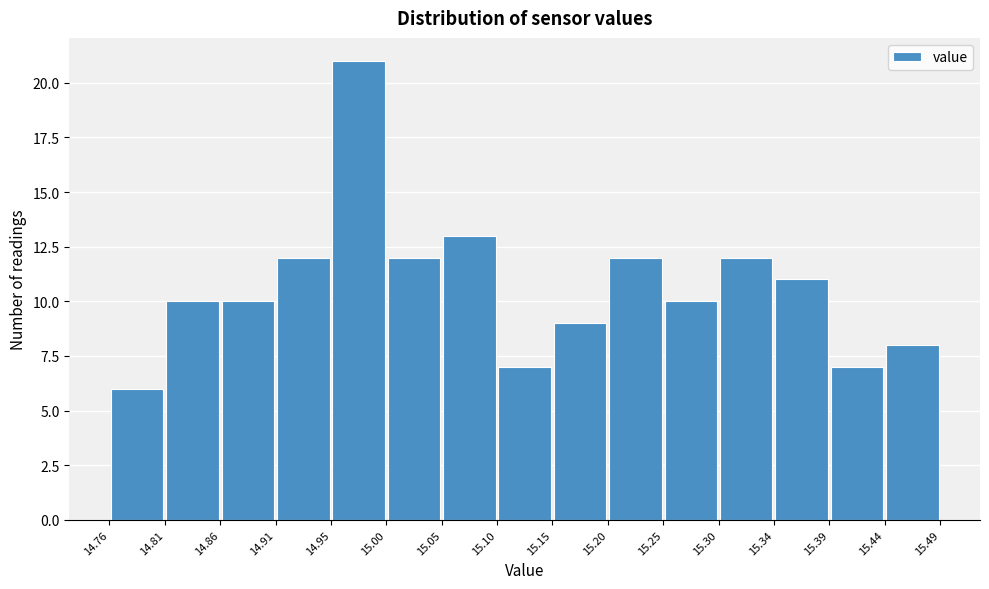

What is the height of the bar covering 15.05 to 15.10 on the x-axis? The values are not printed on the chart, so give them approximately, as read against the axis.

13